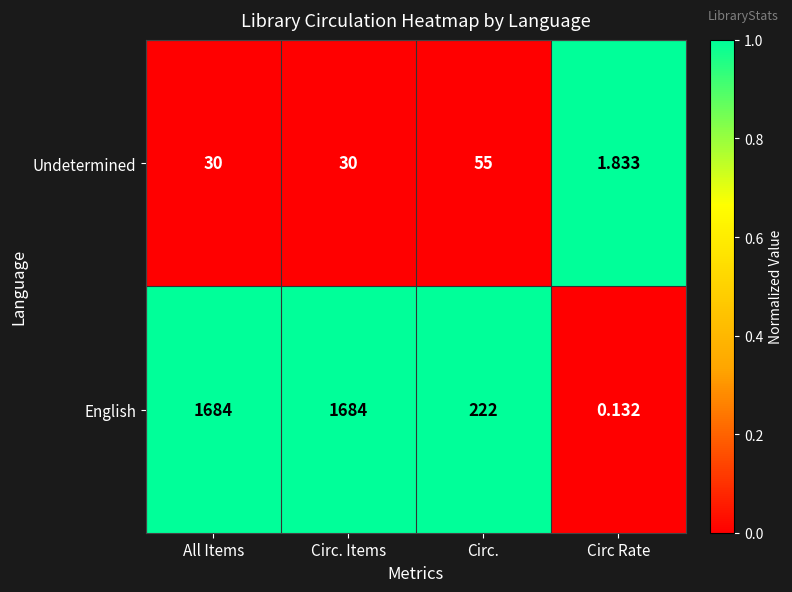

Which series has the largest total across all categories?

English